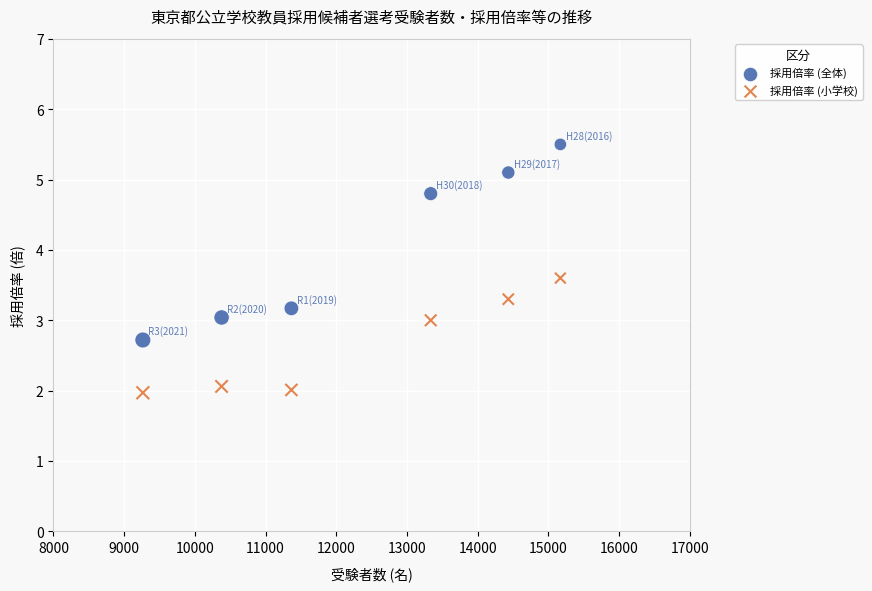

Which series reaches the minimum Y coordinate?

採用倍率 (小学校)